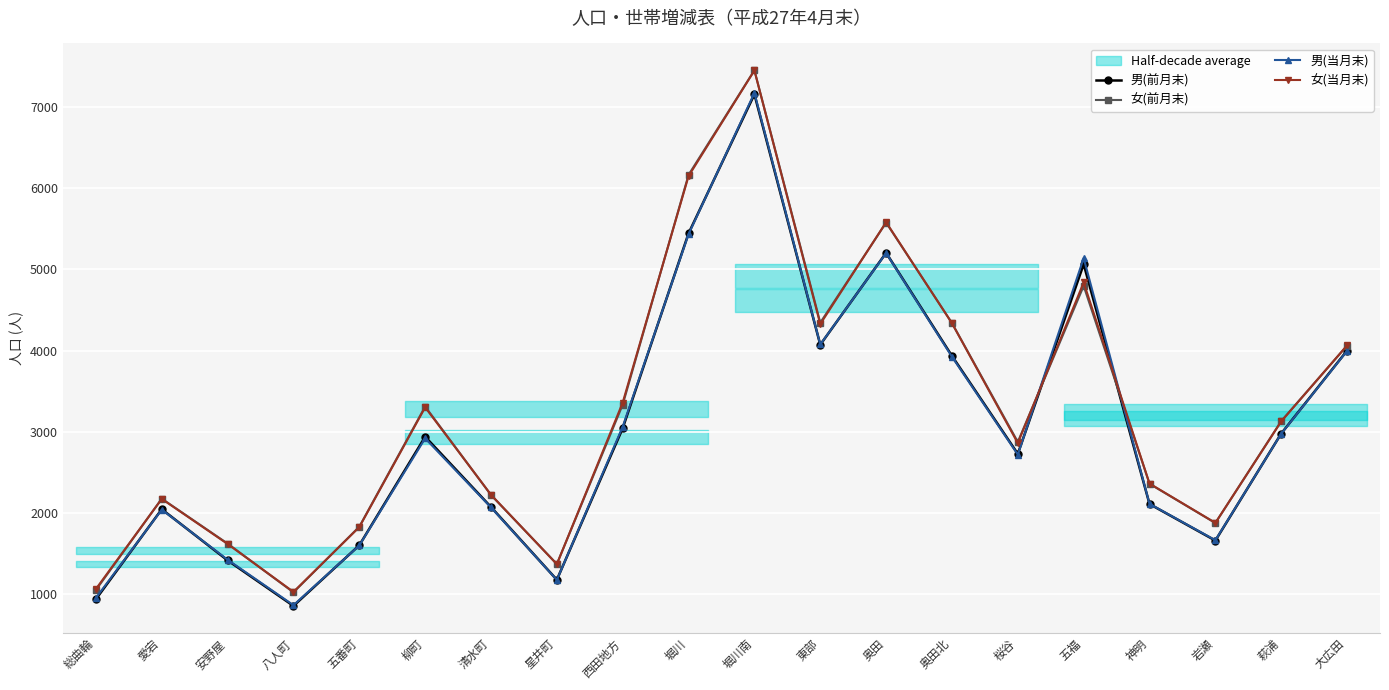

What is the label of the 8th point from the left?

星井町